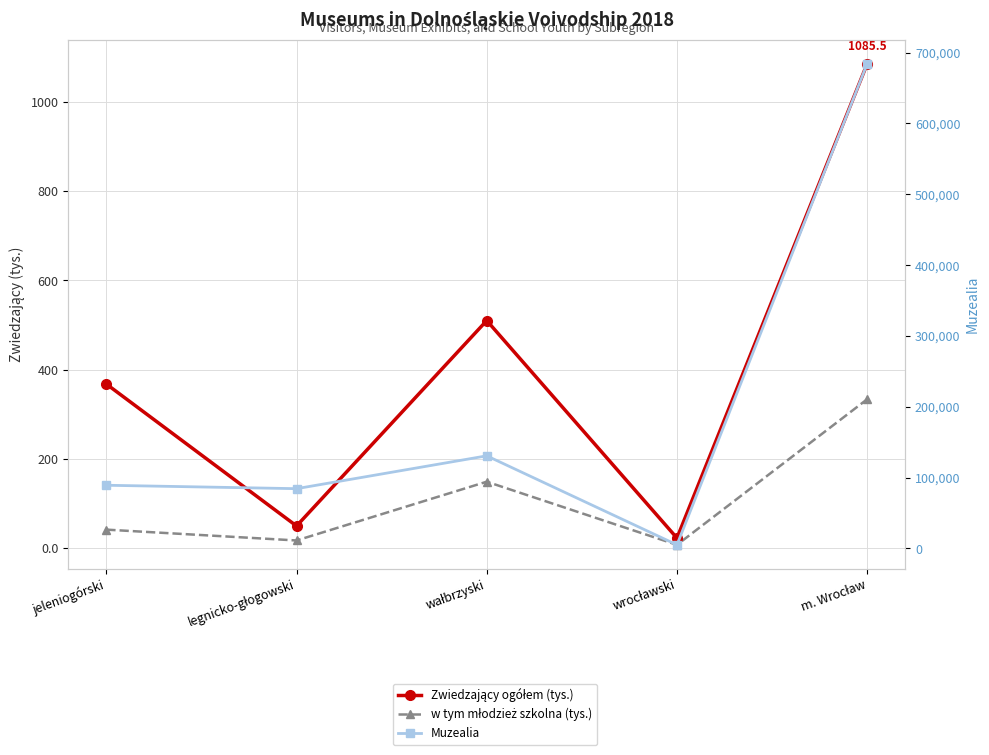

How many lines are shown in the chart?

3